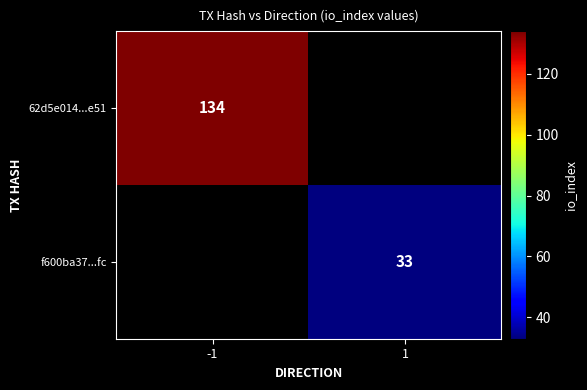

At how many categories does at least one series exceed 39?

1